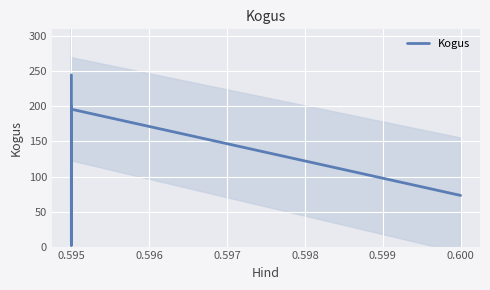

How many lines are shown in the chart?

1